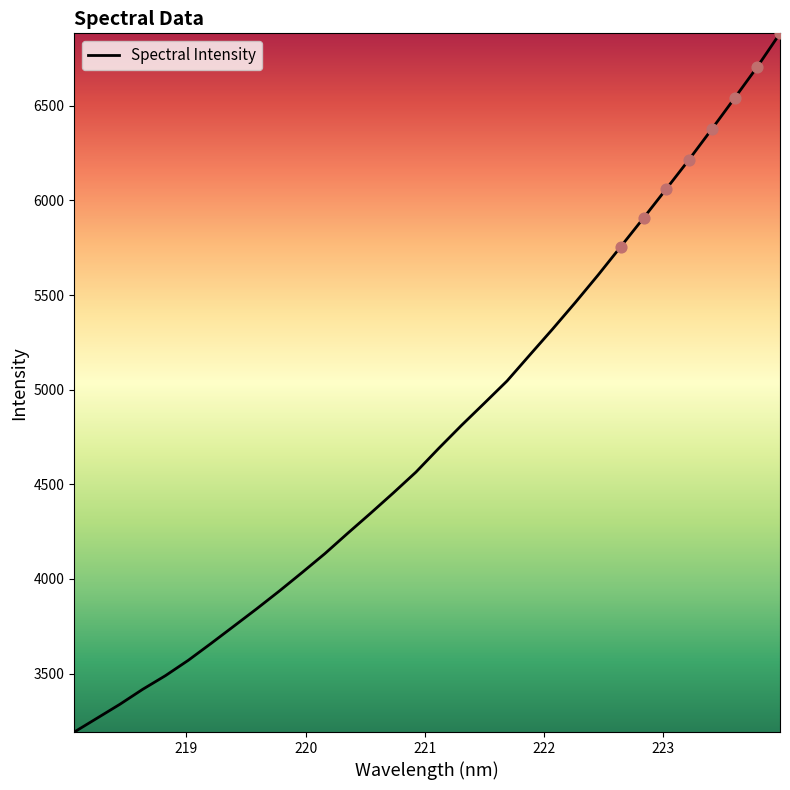

What is the minimum value shown in the chart?

3191.5